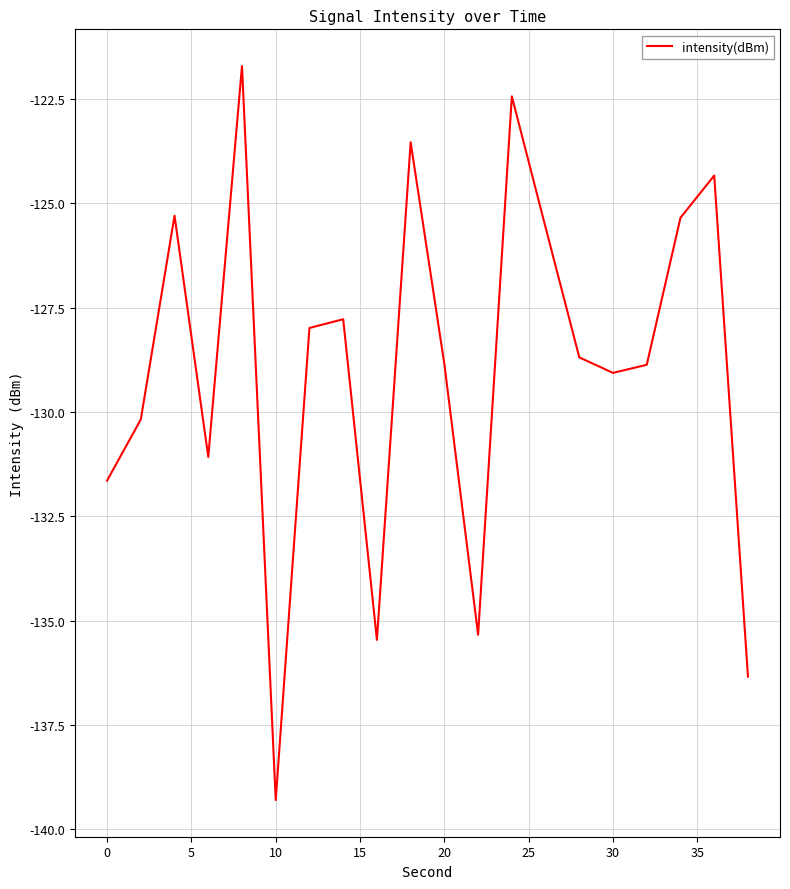

What is the greatest value displayed?

-121.7